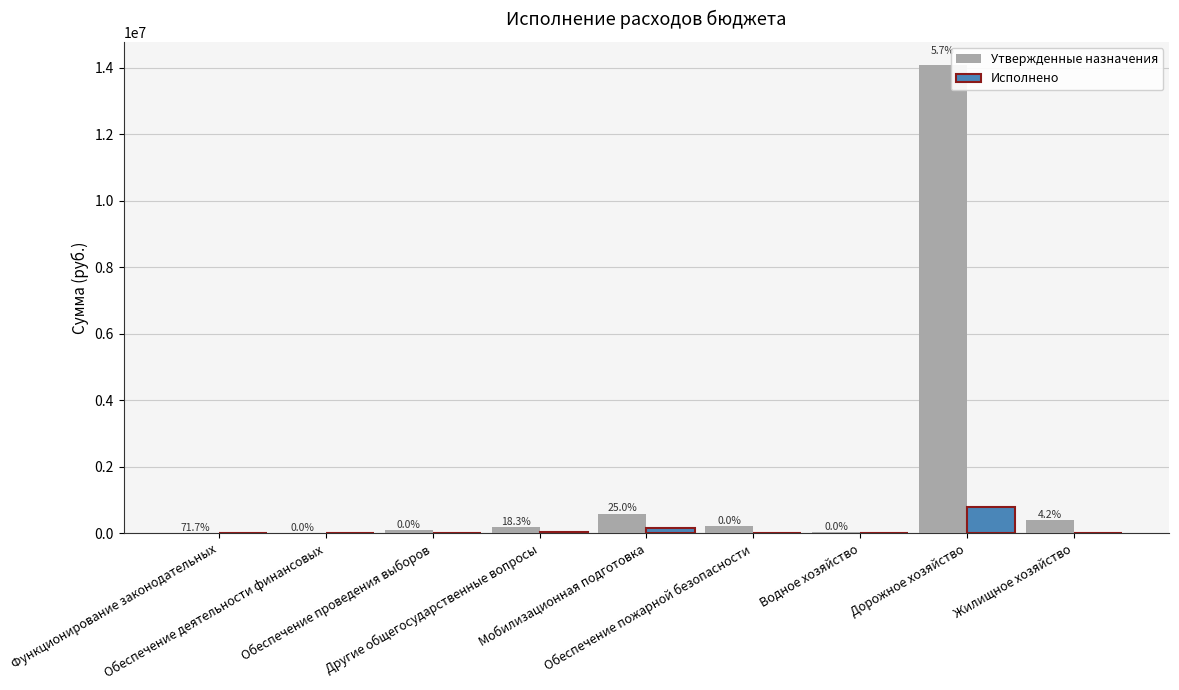

What value does the Утвержденные назначения series have at Обеспечение деятельности финансовых?

5900.0